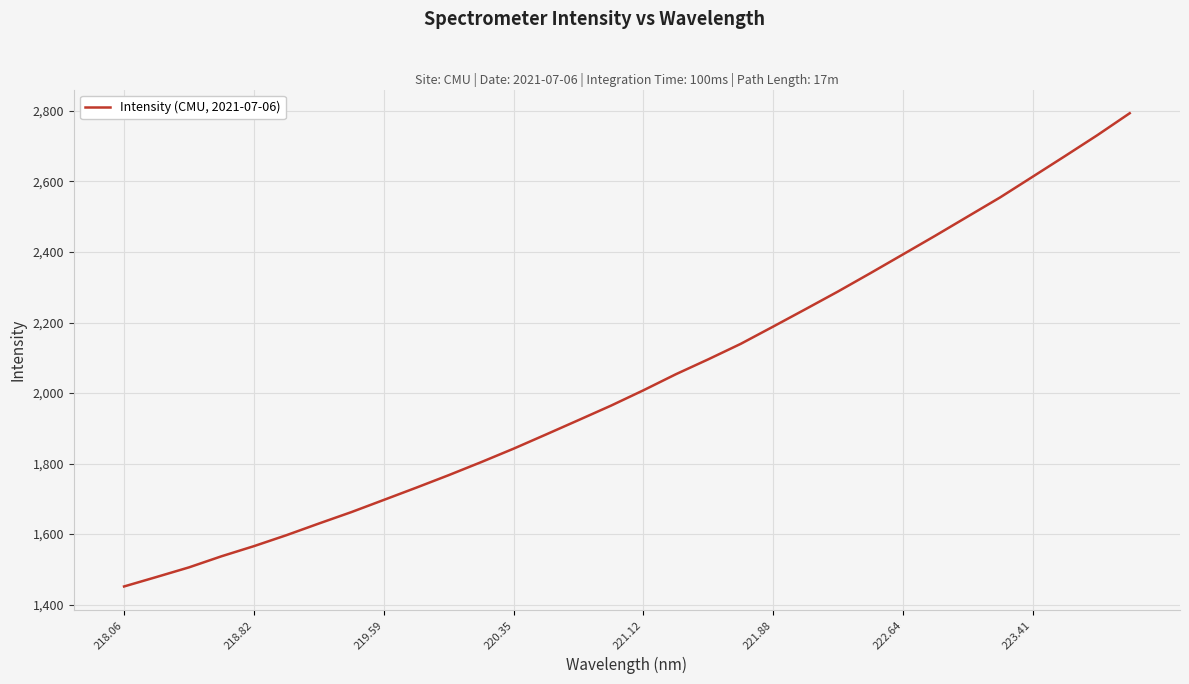

What is the difference between the maximum and minimum values?

1341.8